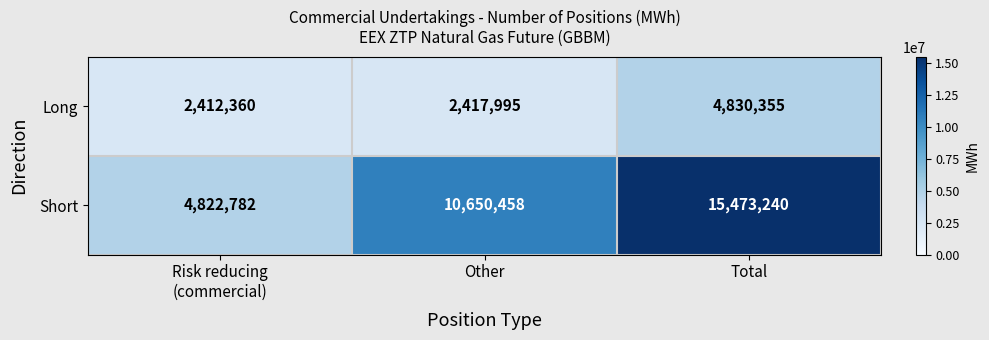

Rank the series at Other from highest to lowest value.

Short, Long